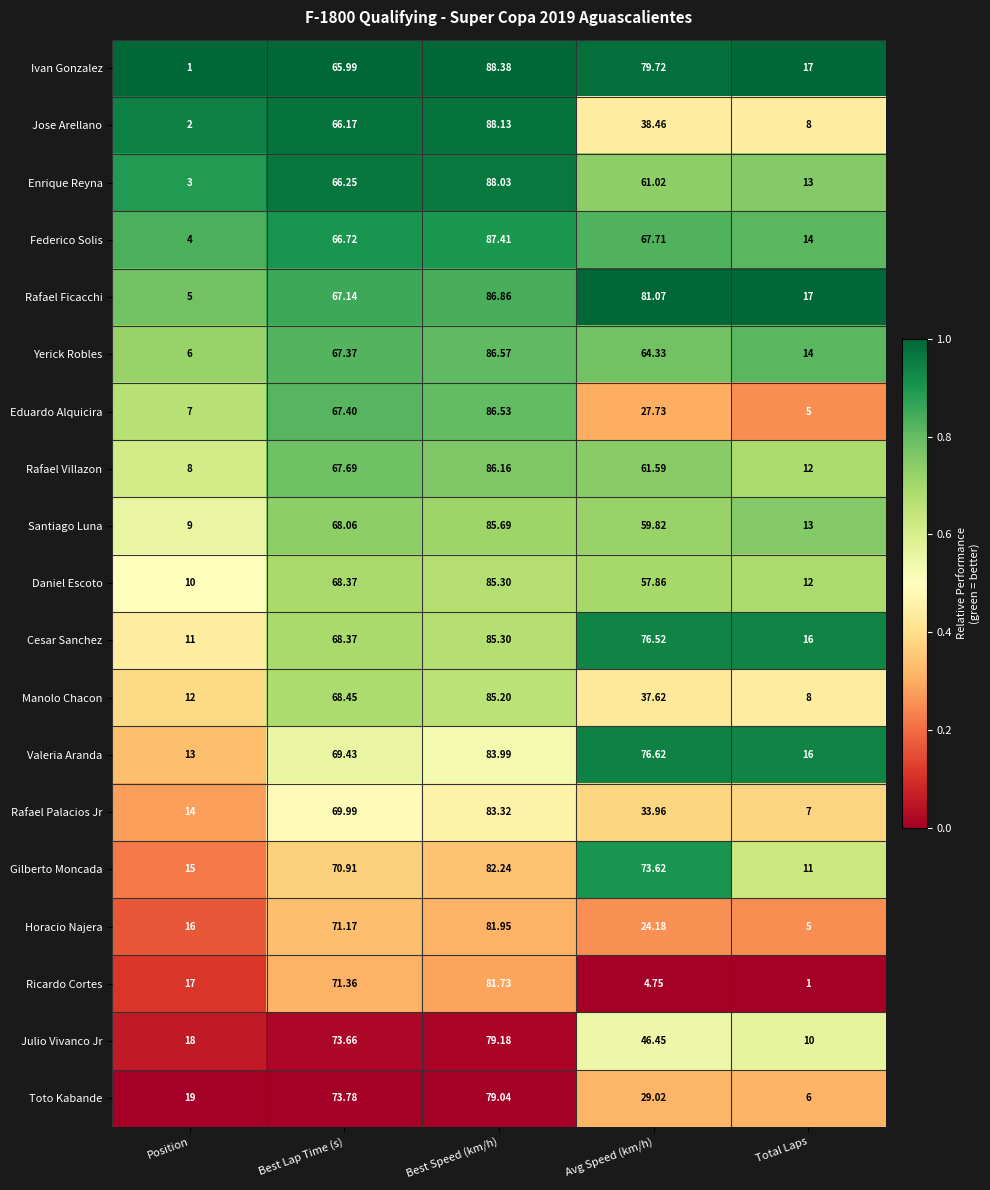

Is the value of Enrique Reyna at Avg Speed (km/h) greater than the value of Yerick Robles at Best Lap Time (s)?

No